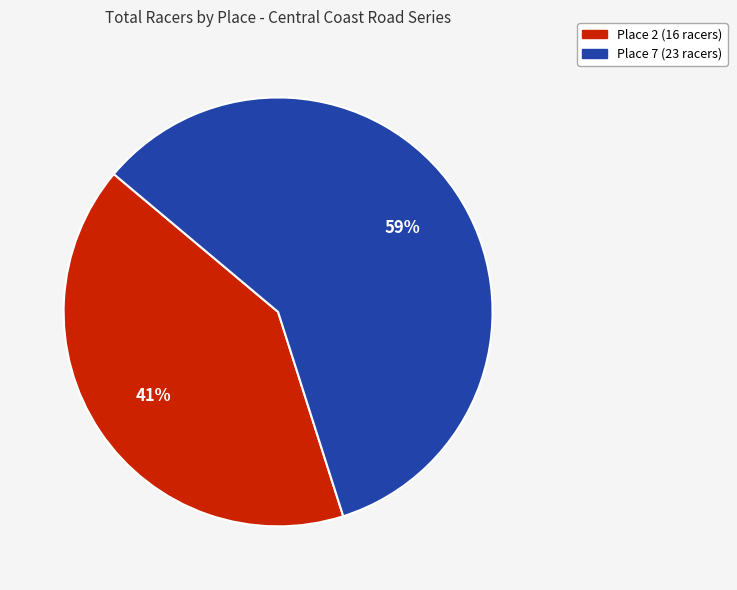

How many segments does this pie chart have?

2